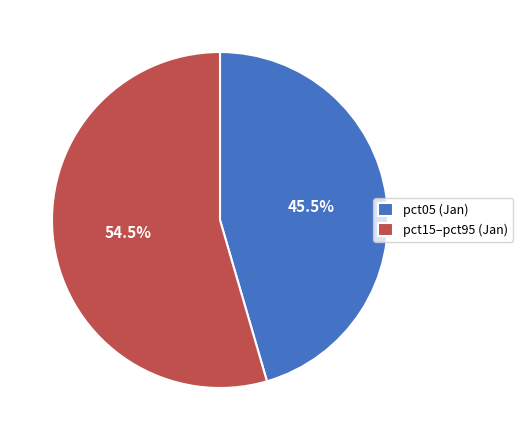

Which slice is the largest?

pct15–pct95 (Jan)